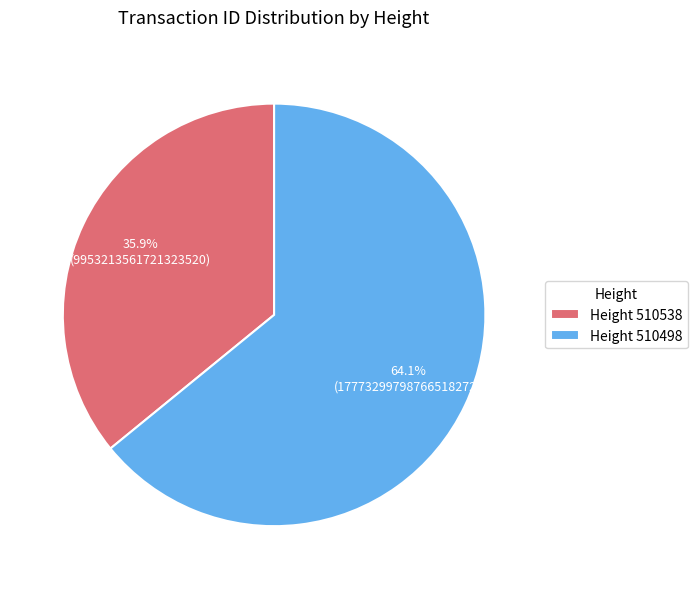

Do Height 510538 and Height 510498 together represent more than half of the pie?

Yes